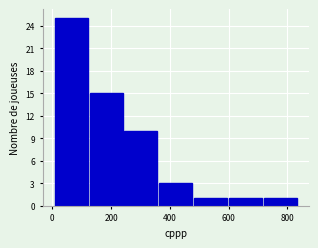

What is the height of the bar covering 600 to 720 on the x-axis? Neither the bar edges nor the heights are printed on the chart, so give them approximately, as read against the axes.

1